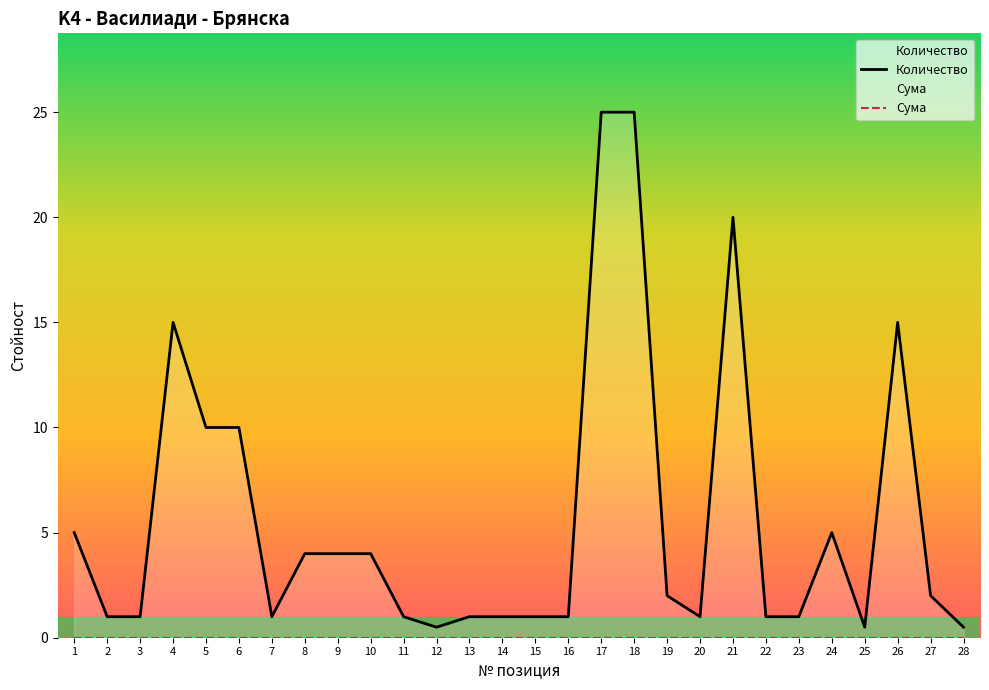

What is the approximate value of Количество at 2?

1.0